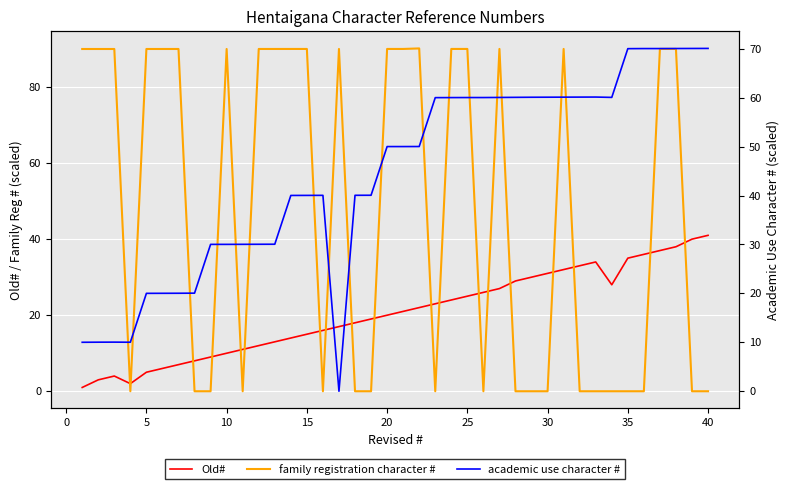

Which series has the largest total across all categories?

family registration character #